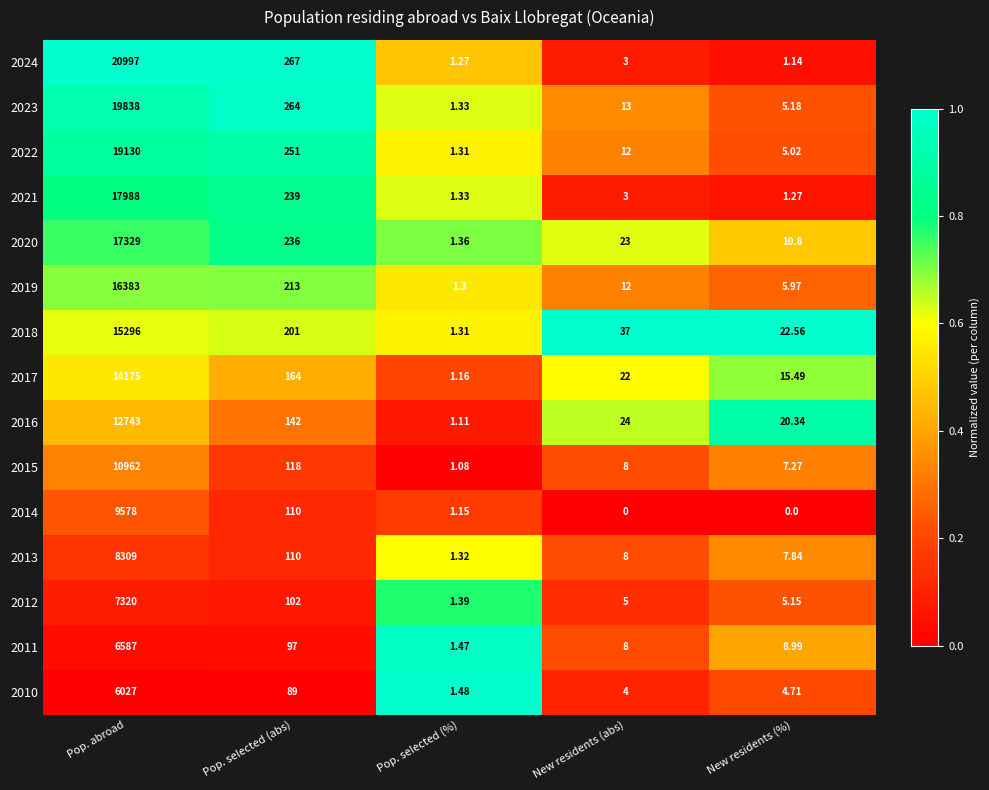

List the labels in order of 2015 value, largest first.

Pop. abroad, Pop. selected (abs), New residents (abs), New residents (%), Pop. selected (%)